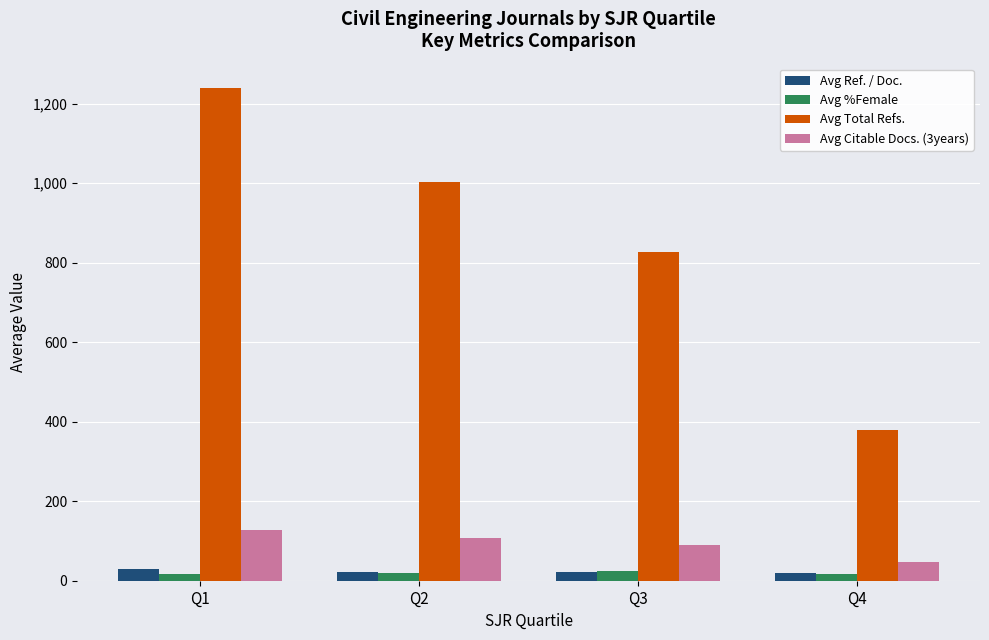

Which series changed the most between Q1 and Q2?

Avg Total Refs.